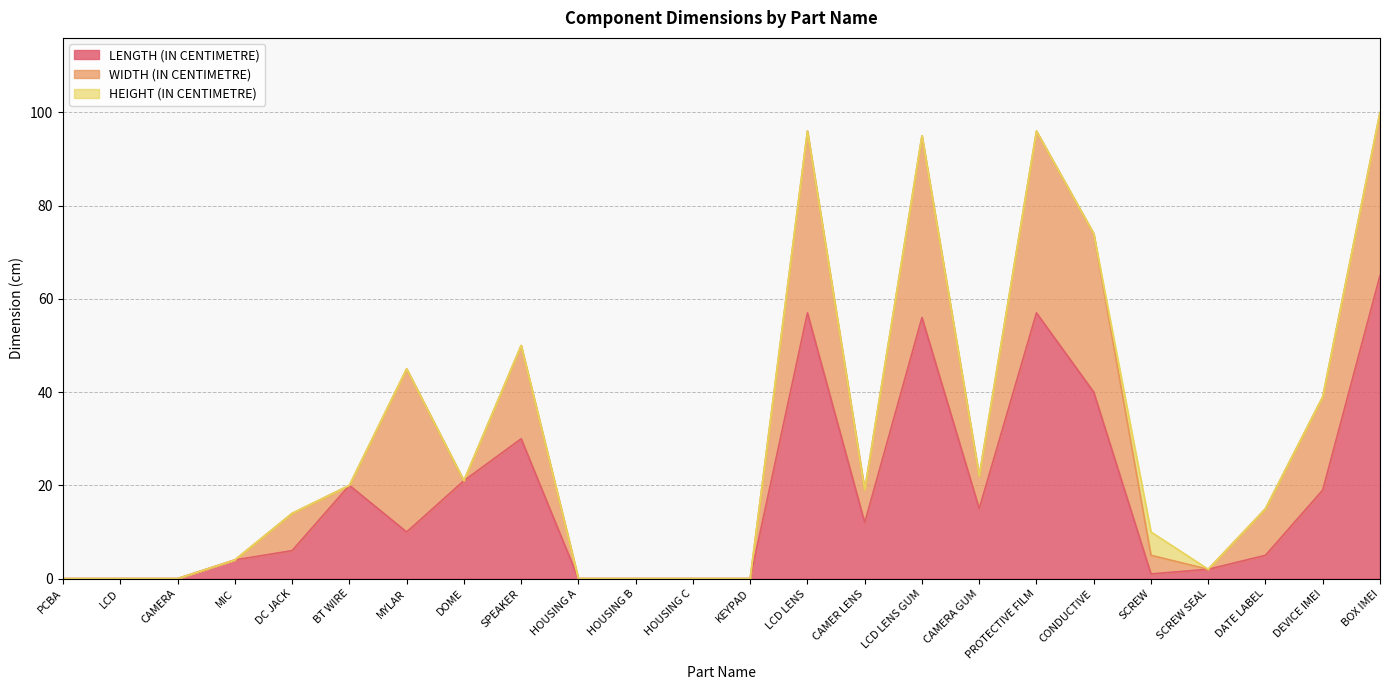

After their last crossing, which series has the higher values: HEIGHT (IN CENTIMETRE) or LENGTH (IN CENTIMETRE)?

LENGTH (IN CENTIMETRE)